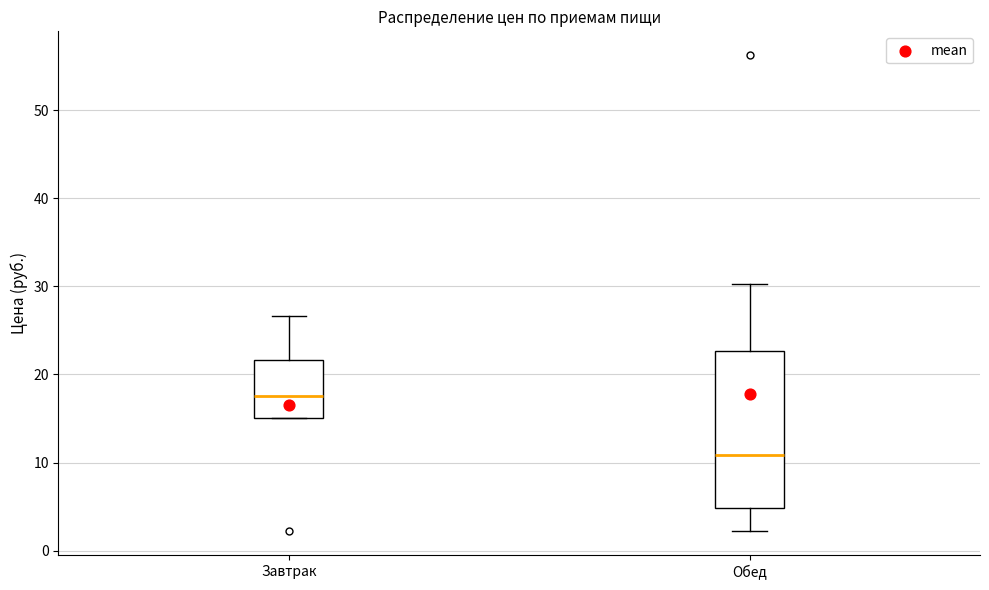

Reading left to right, transcribe this box plot: for each box, give where its median line is, the range the box spans, and where its two whiskers end, as read against the y-axis. The values are not printed on the chart, so give them approximately, as read against the axis.

Завтрак: median 18, box 15 to 22, whiskers 15 to 27
Обед: median 11, box 5 to 23, whiskers 2 to 30